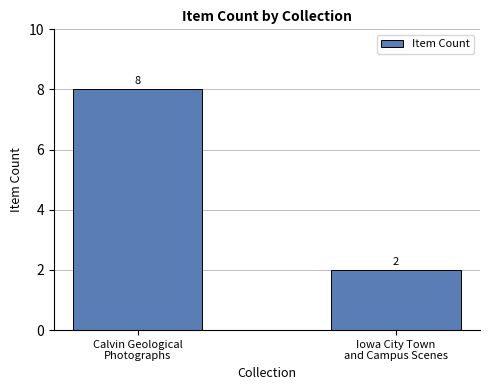

What is the change in value from Calvin Geological
Photographs to Iowa City Town
and Campus Scenes?

-6